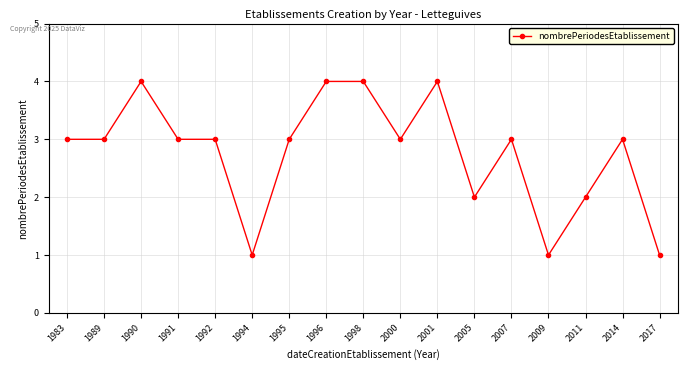

True or false: the data shows 4 at 1983.

False